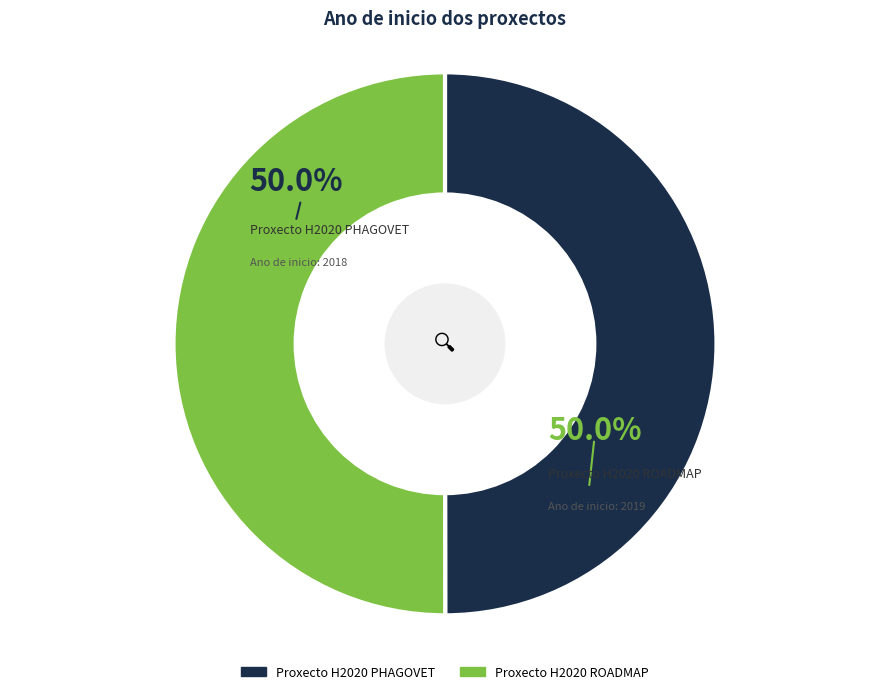

What is the total percentage of Proxecto H2020 ROADMAP and Proxecto H2020 PHAGOVET?

100.0%